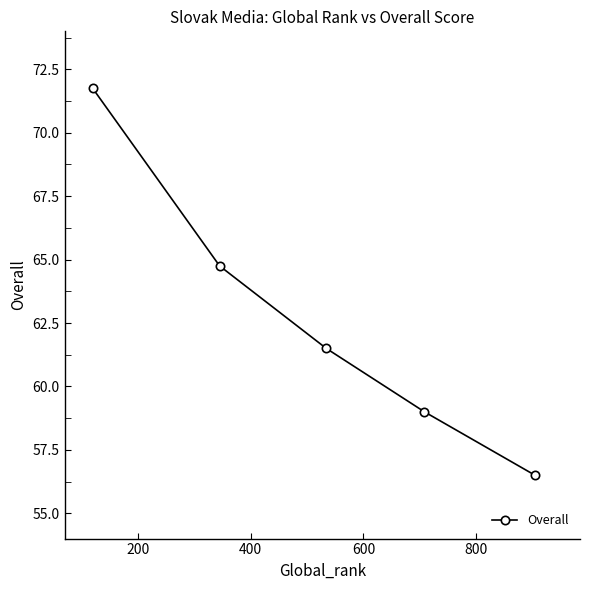

Count the number of categories in the chart.

5